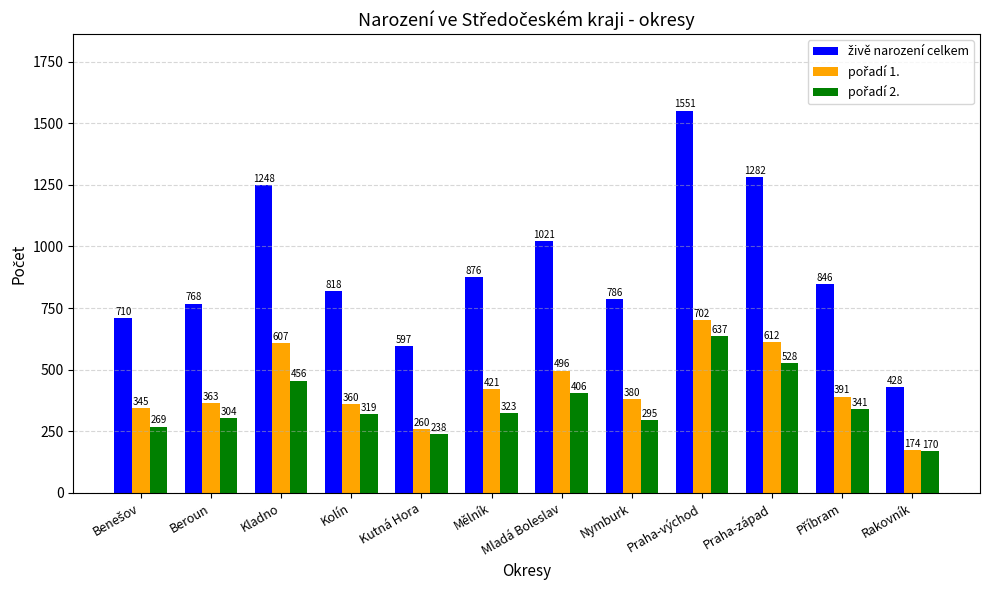

What is the spread (max minus min) of values at Kladno?

792